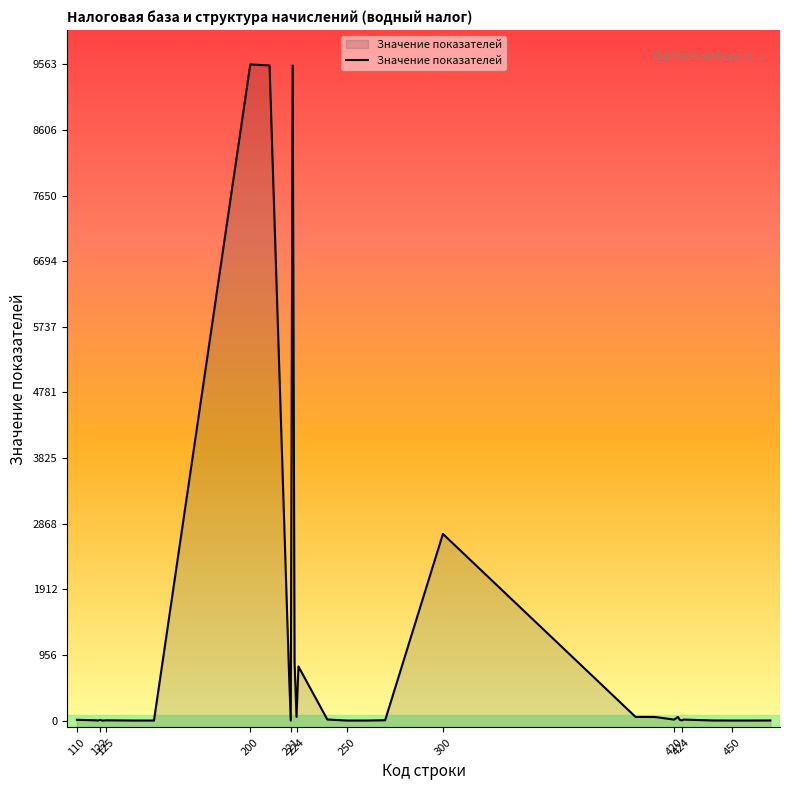

Is it true that the value at 110 is 11?

True